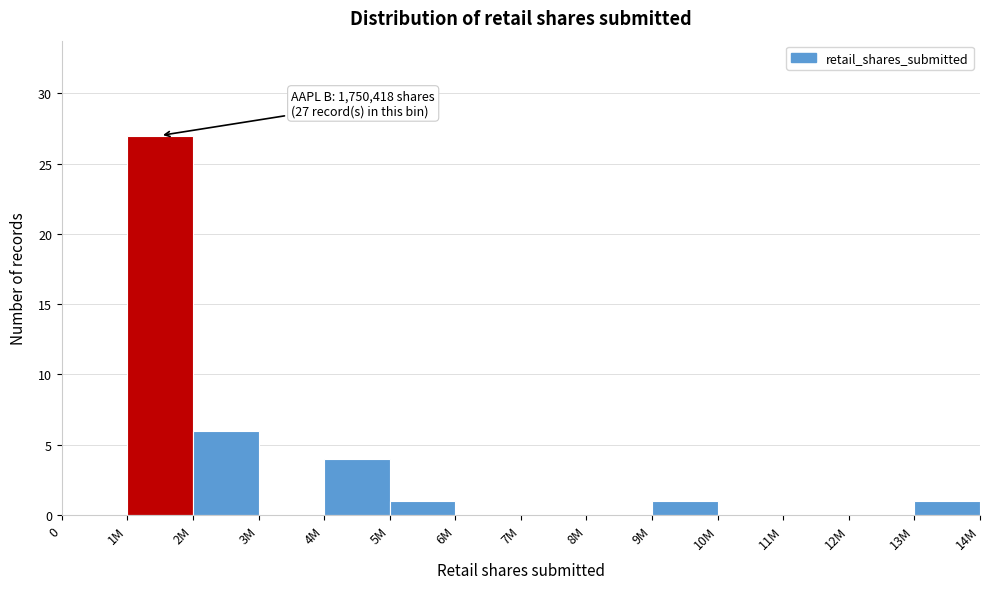

Reading left to right, transcribe all the data shown in this chart.

0=0	1M=27	2M=6	3M=0	4M=4	5M=1	6M=0	7M=0	8M=0	9M=1	10M=0	11M=0	12M=0	13M=1